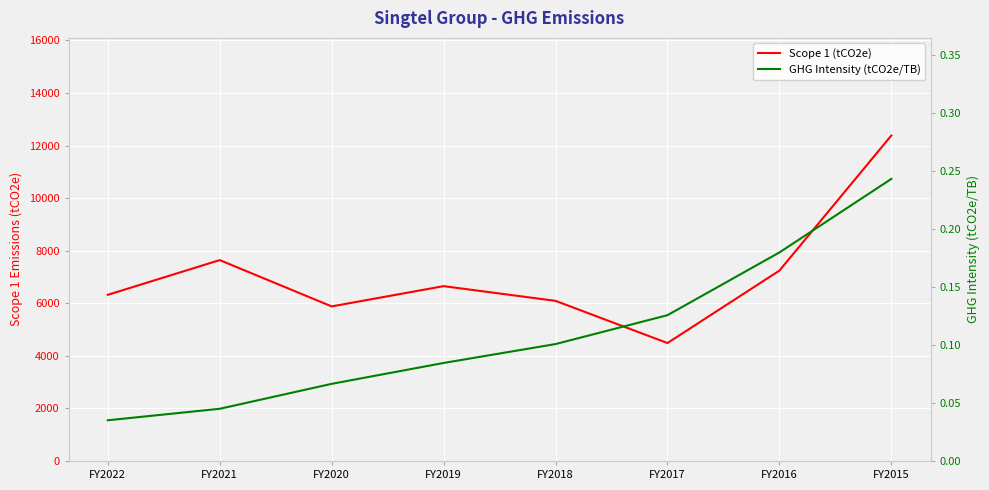

Which category has the lowest value across all series?

FY2022